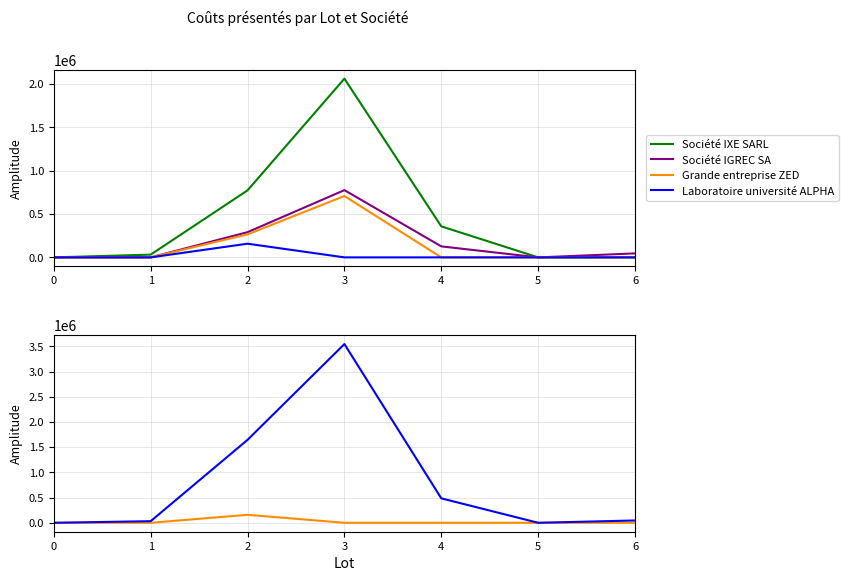

At which label is Grande entreprise ZED closest to 354000?

2